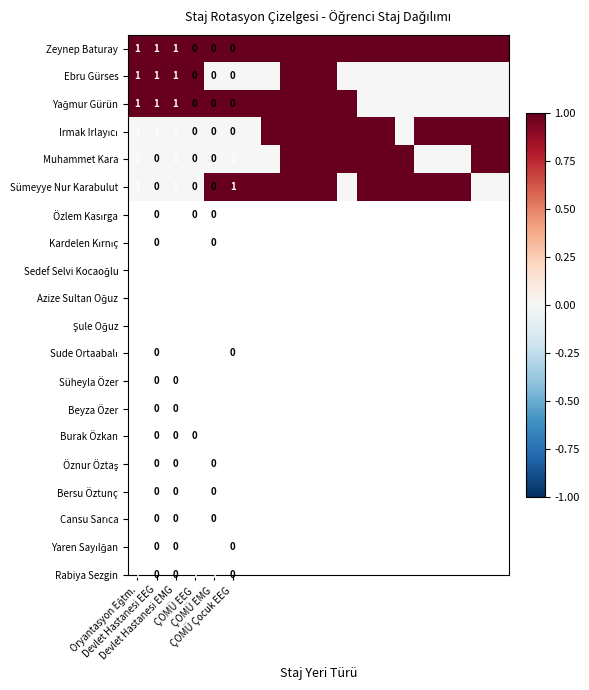

What is the total value across all series at 13?

4